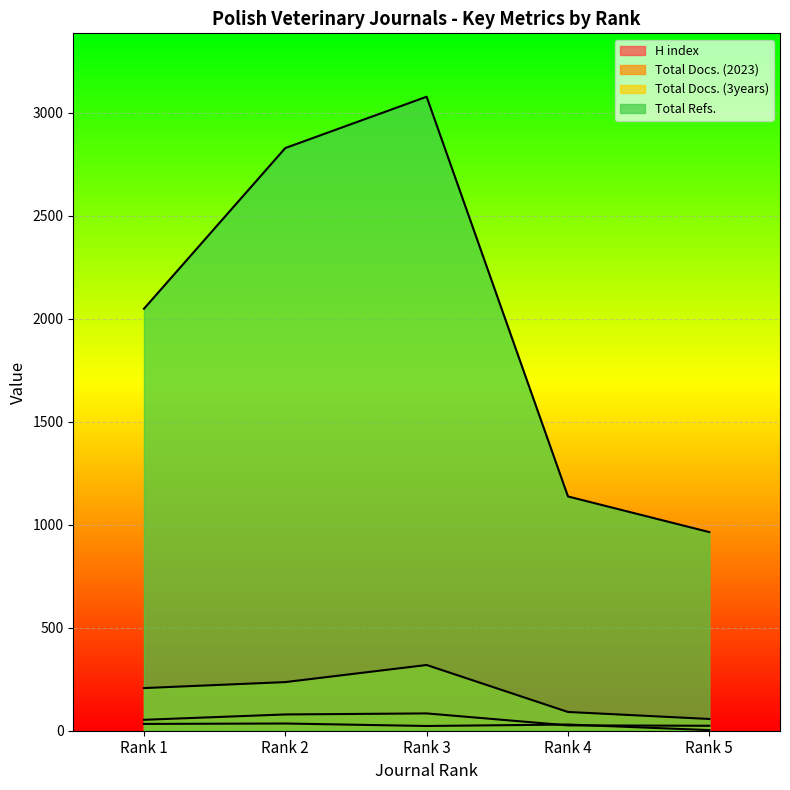

The value of H index at Rank 3 is 35. True or false?

False